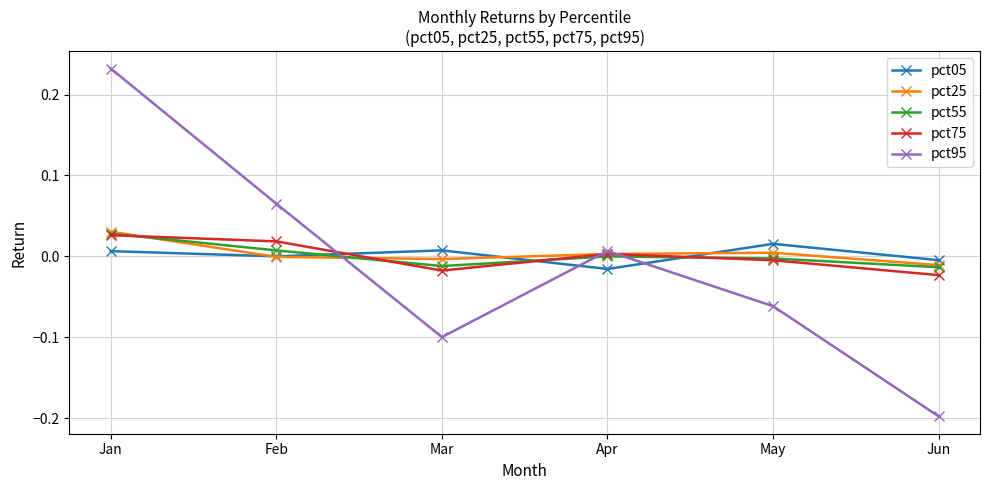

Which category has the lowest value across all series?

Jun